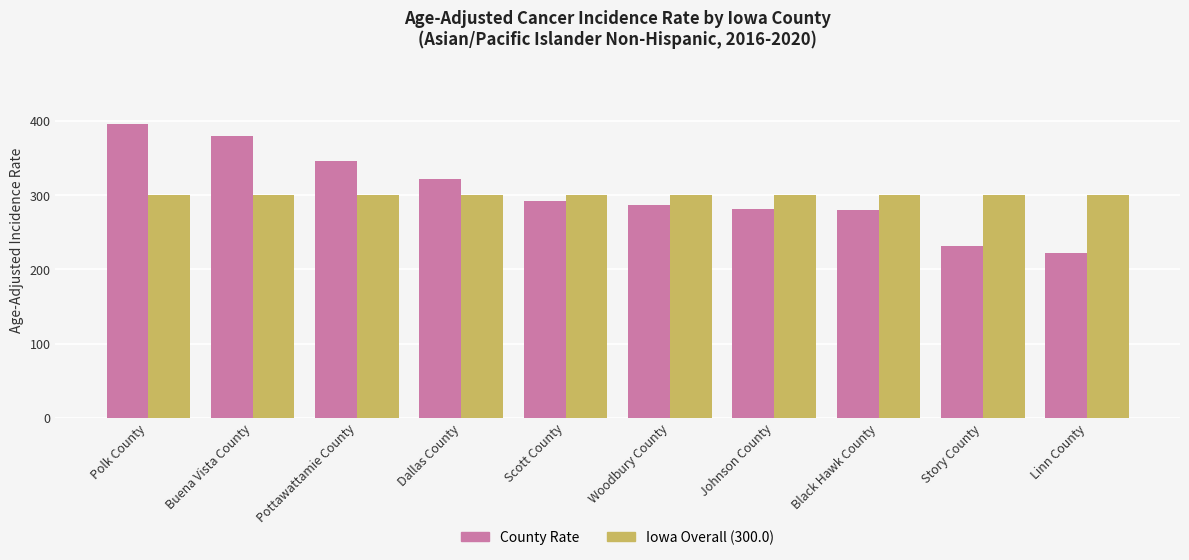

Rank the series at Dallas County from lowest to highest value.

Iowa Overall (300.0), County Rate